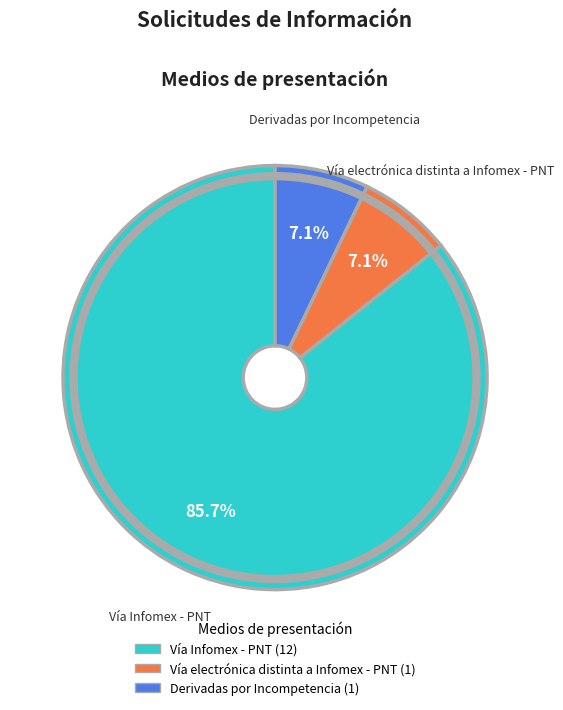

Combined, do Vía electrónica distinta a Infomex - PNT and Vía Infomex - PNT account for over 50%?

Yes